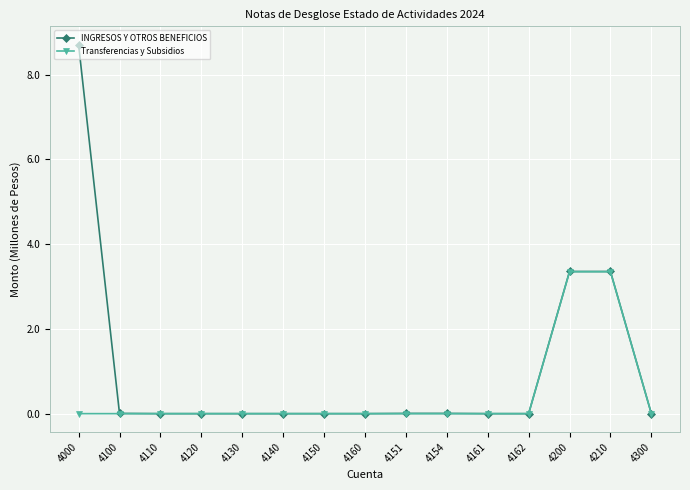

What is the label of the 12th point from the right?

4120